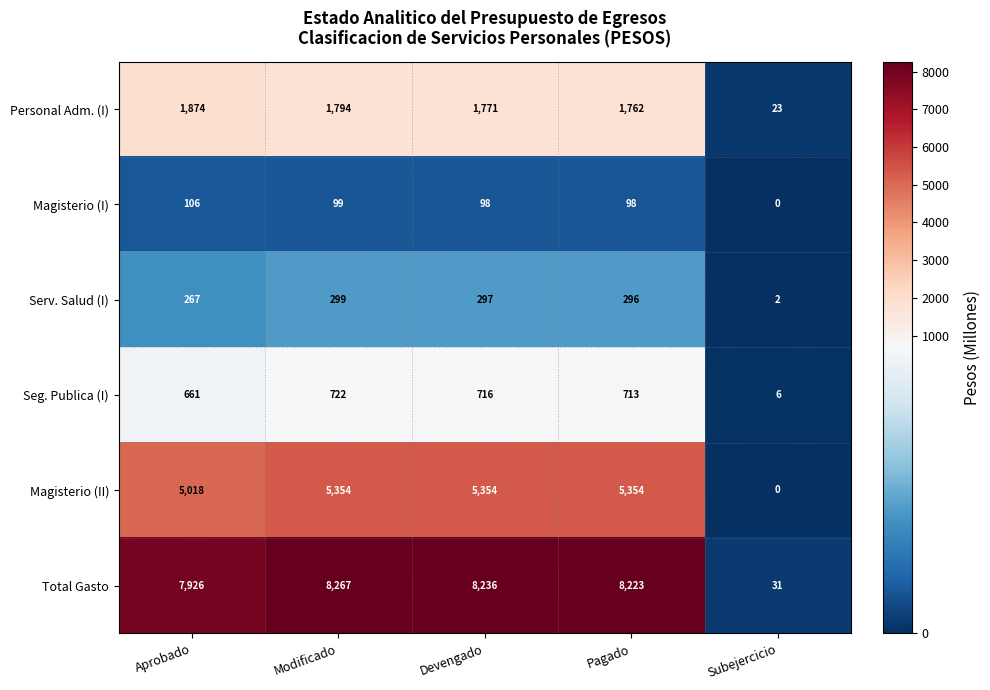

The value of Serv. Salud (I) at Pagado is 296. True or false?

True